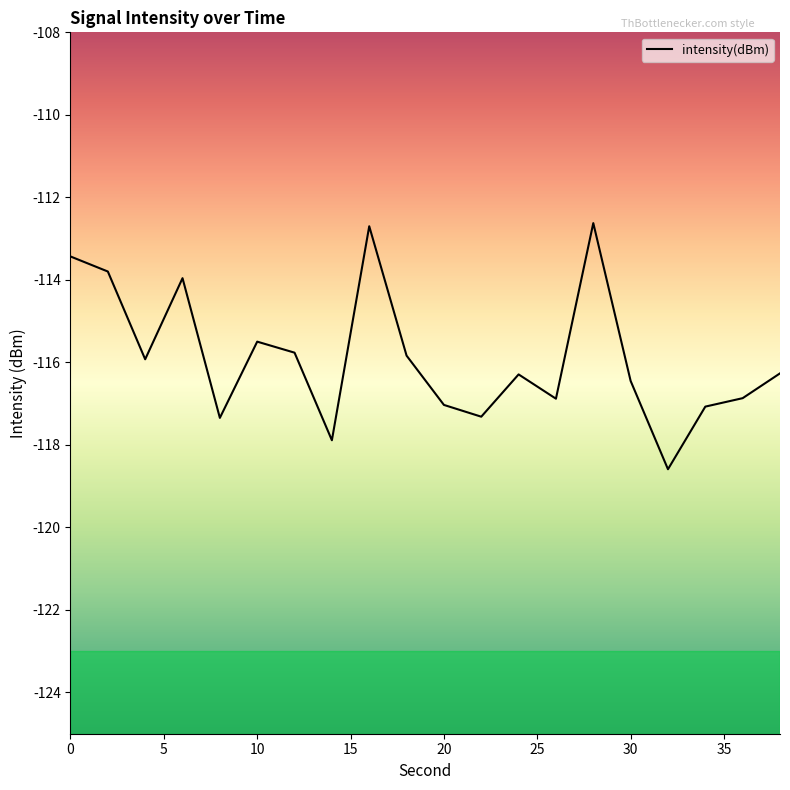

What is the maximum value shown in the chart?

-112.6